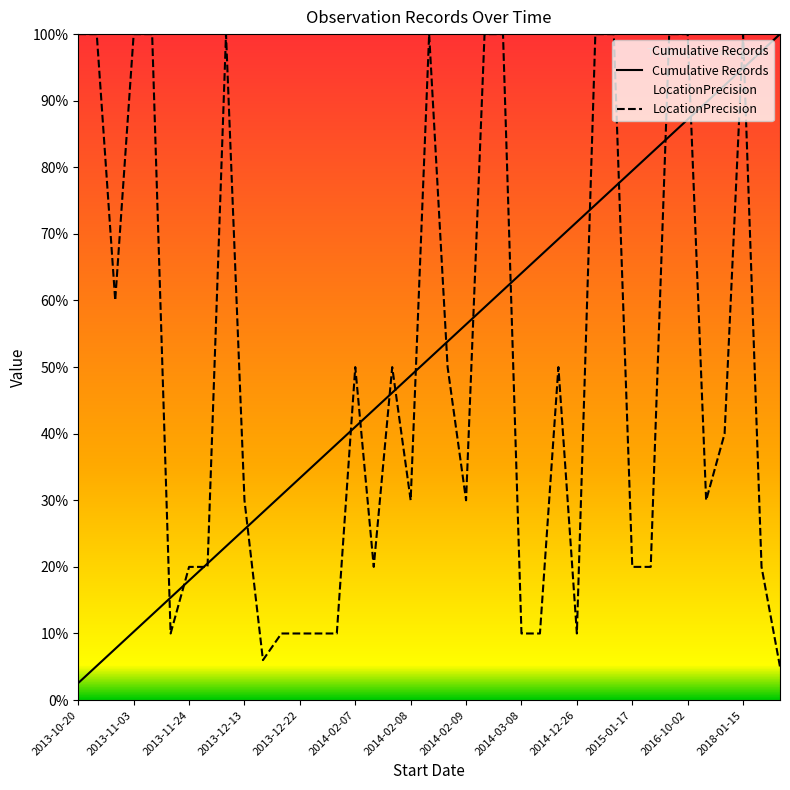

What is the smallest value displayed?

2.6